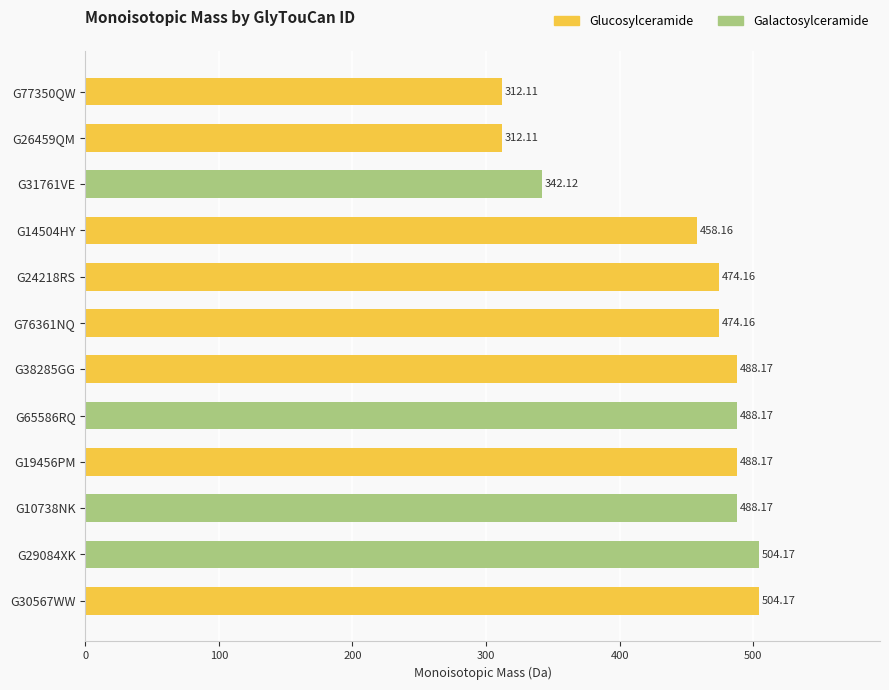

Approximately how many times larger is the value at G14504HY compared to G26459QM?

1.5